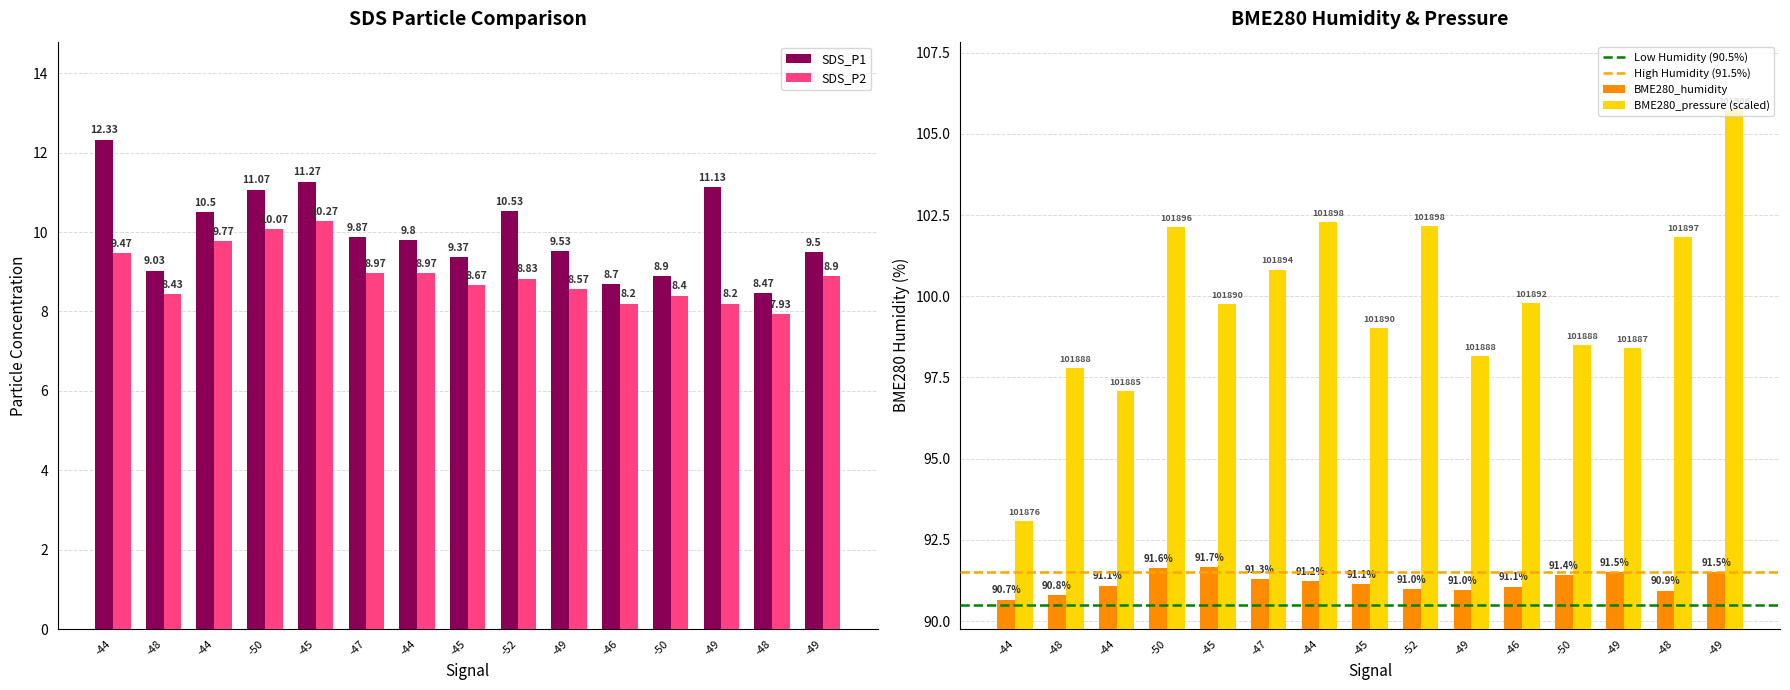

What is the approximate value of SDS_P1 at -49?

11.1